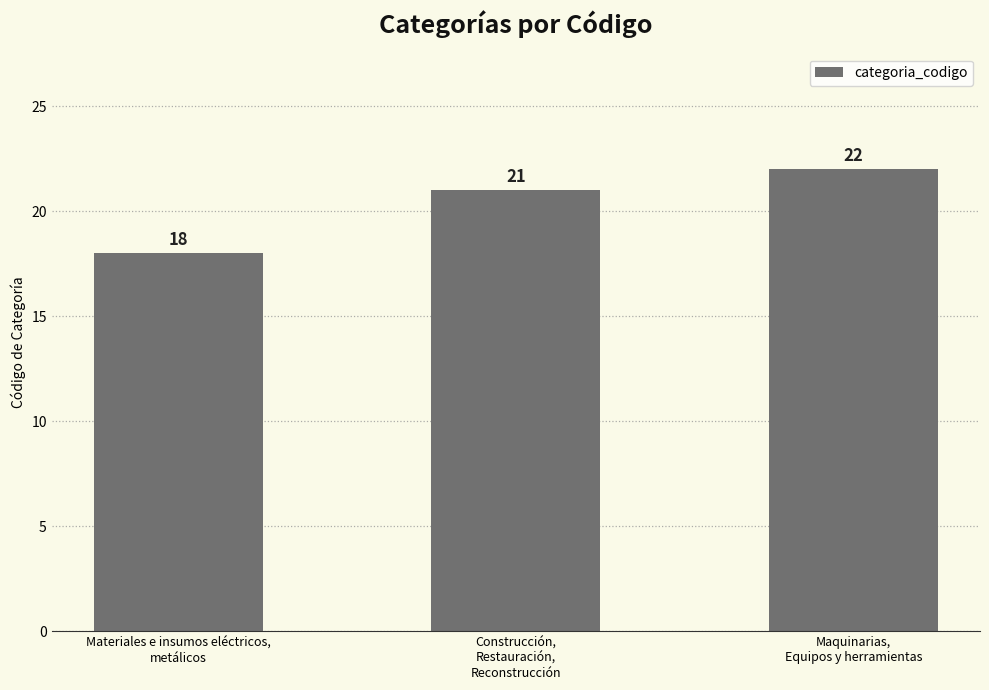

The chart shows a value of 21 at Construcción,
Restauración,
Reconstrucción. True or false?

True